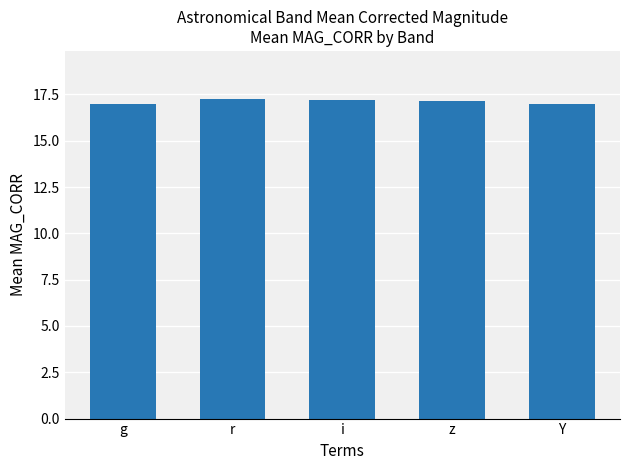

What is the maximum value shown in the chart?

17.3